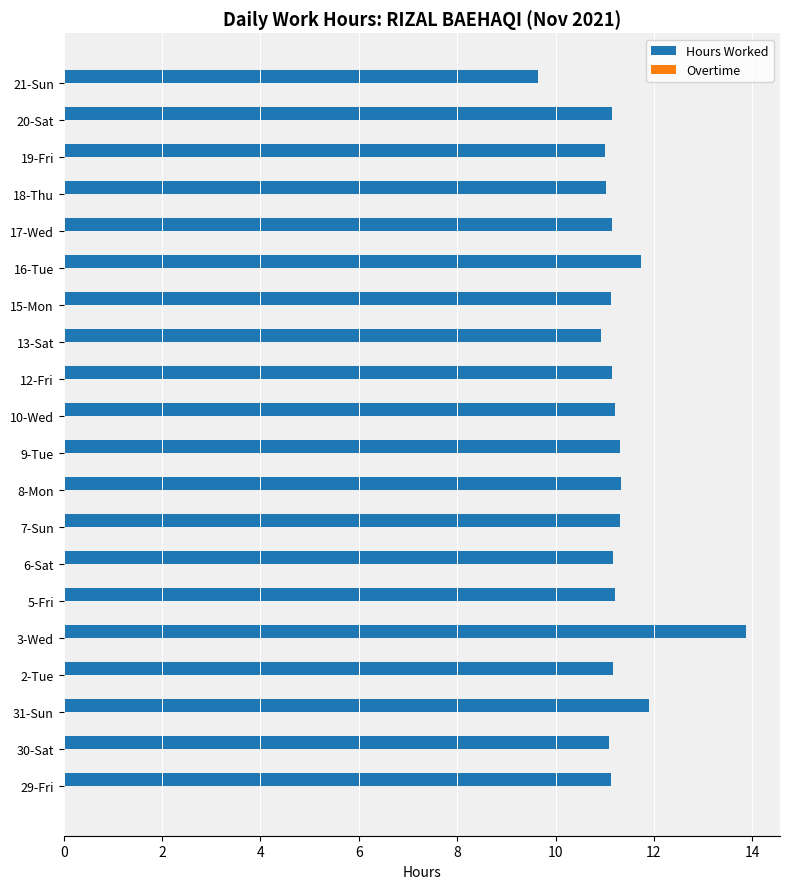

Is it true that the value at 29-Fri is 6.8?

False